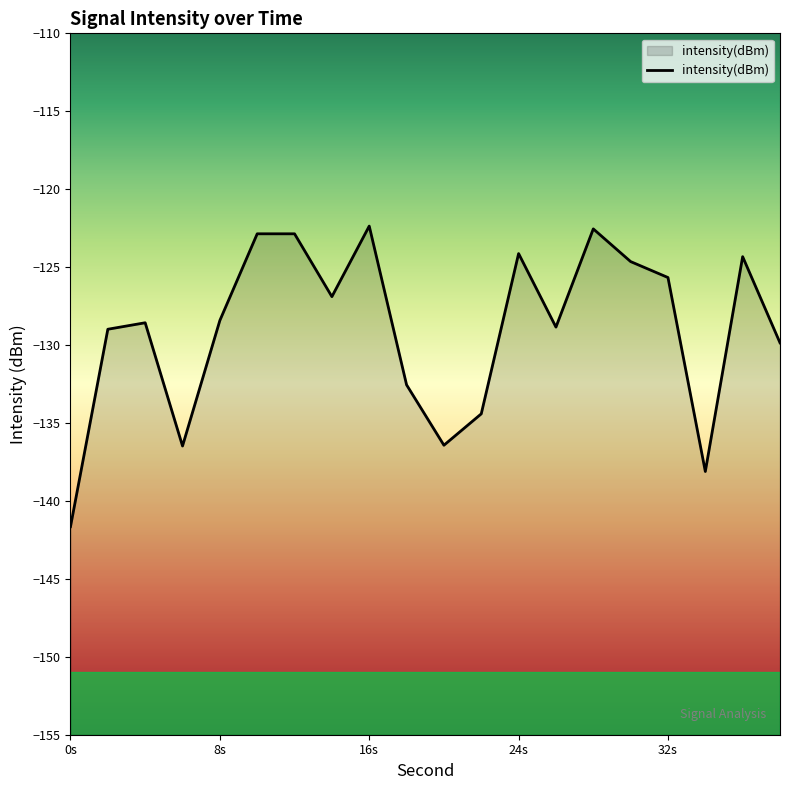

True or false: there are more than 2 points higher than both neighbors.

True